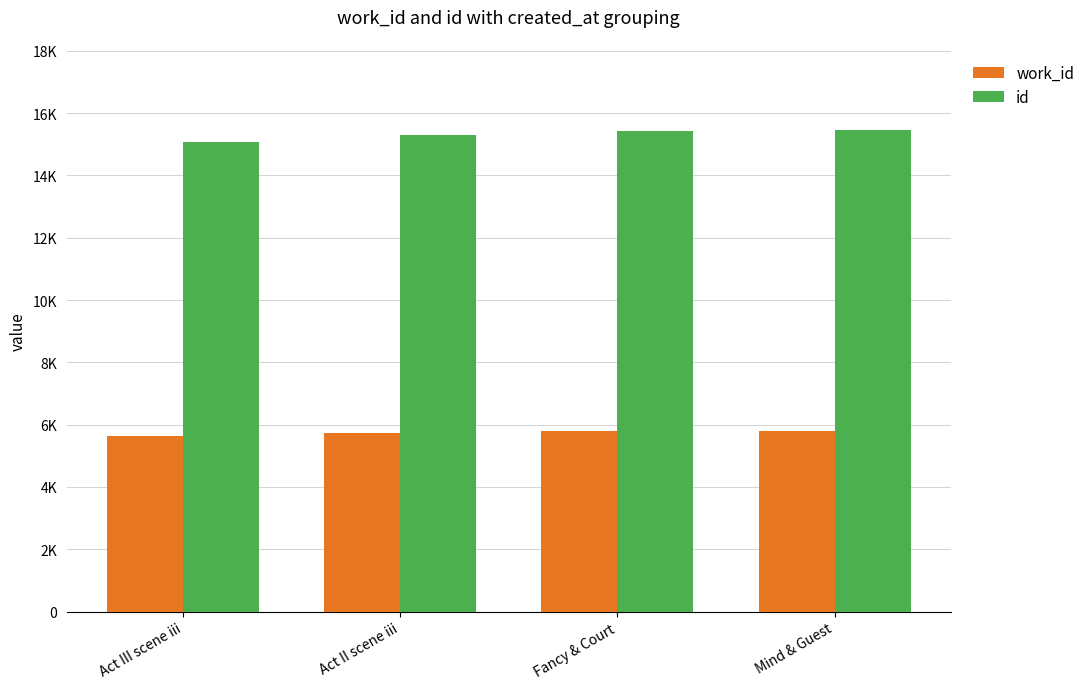

What are all the series names shown in the legend?

work_id, id